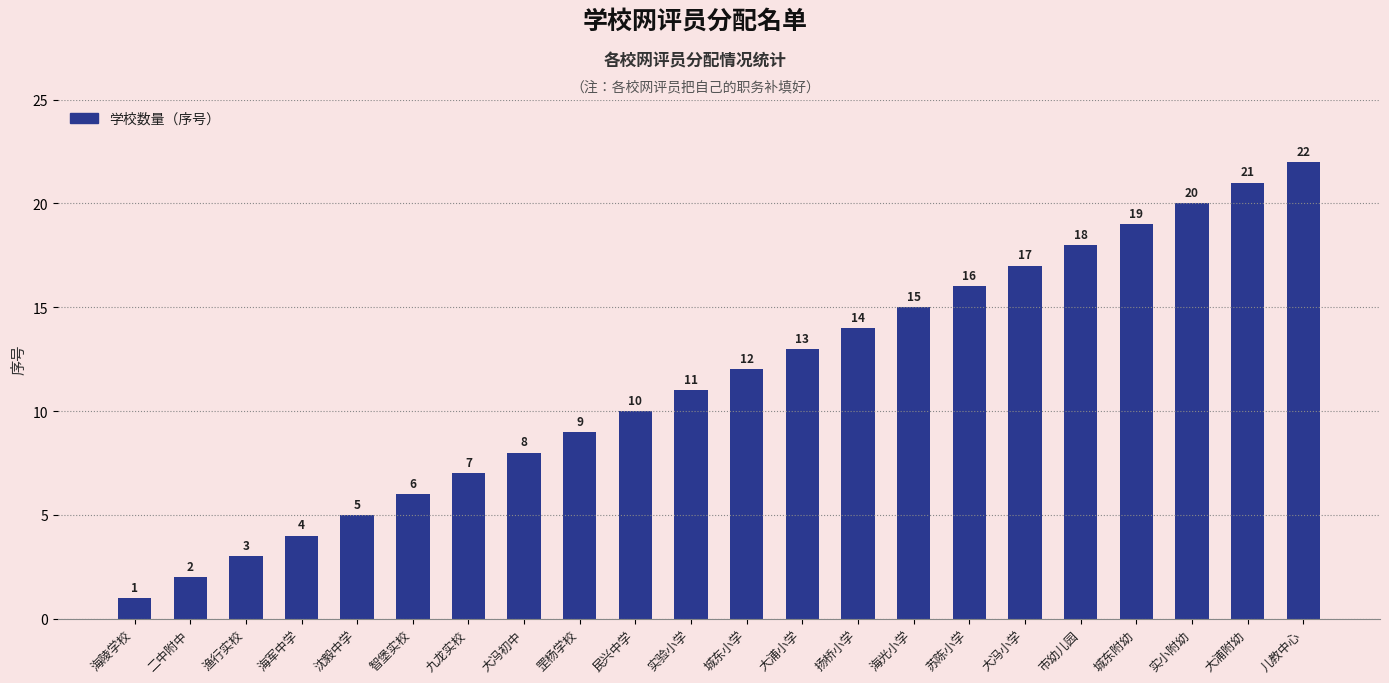

Is it true that the value at 罡杨学校 is 9?

True